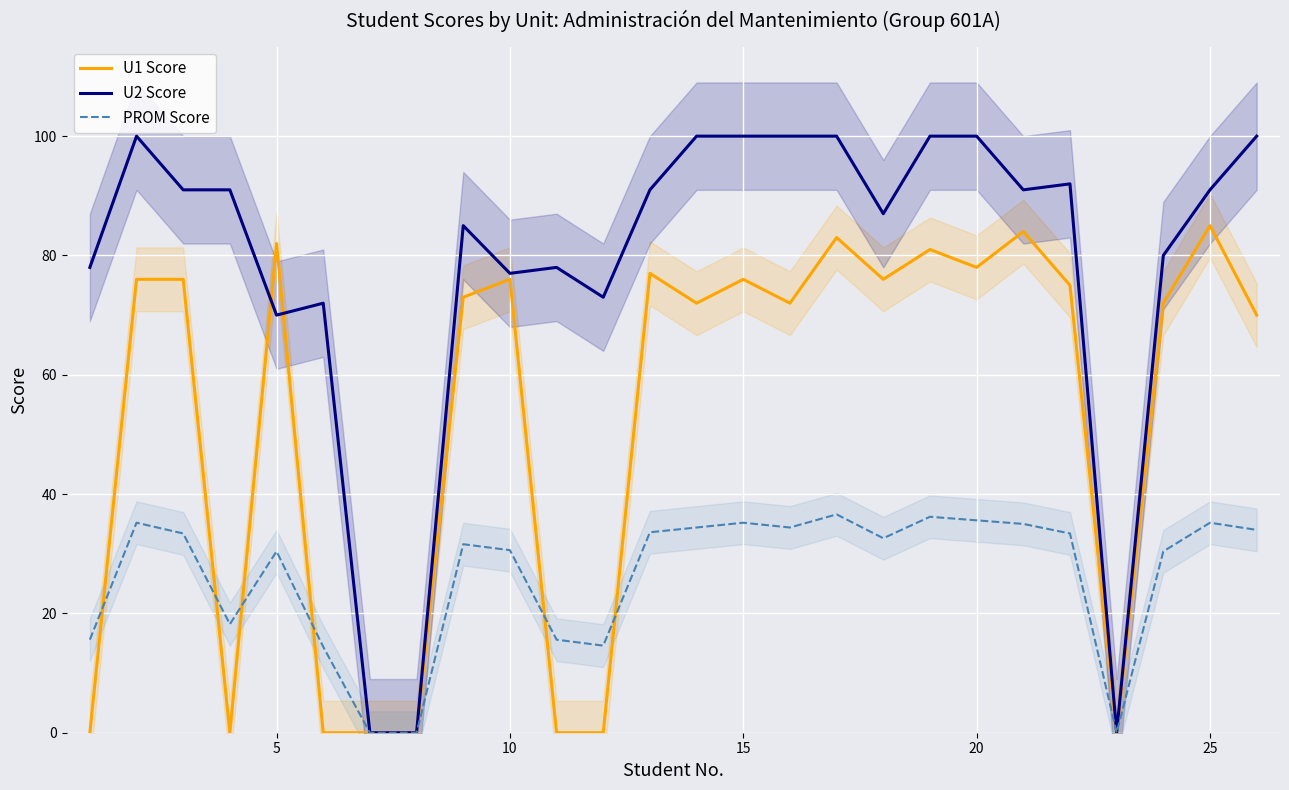

What is the average value of the U2 Score series?

78.7